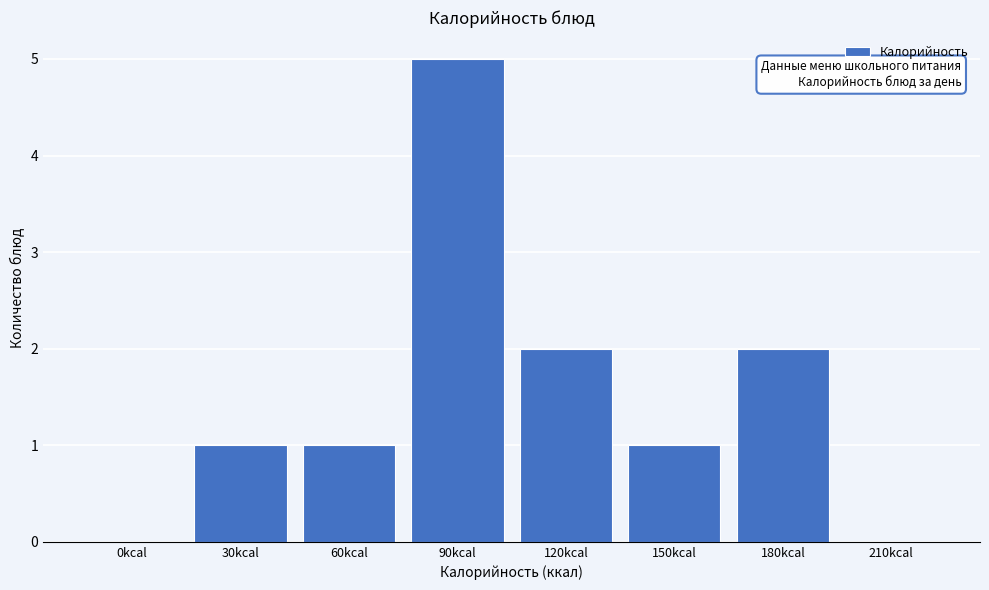

Reading right to left, list all the values displayed in this chart.

210kcal=0	180kcal=2	150kcal=1	120kcal=2	90kcal=5	60kcal=1	30kcal=1	0kcal=0